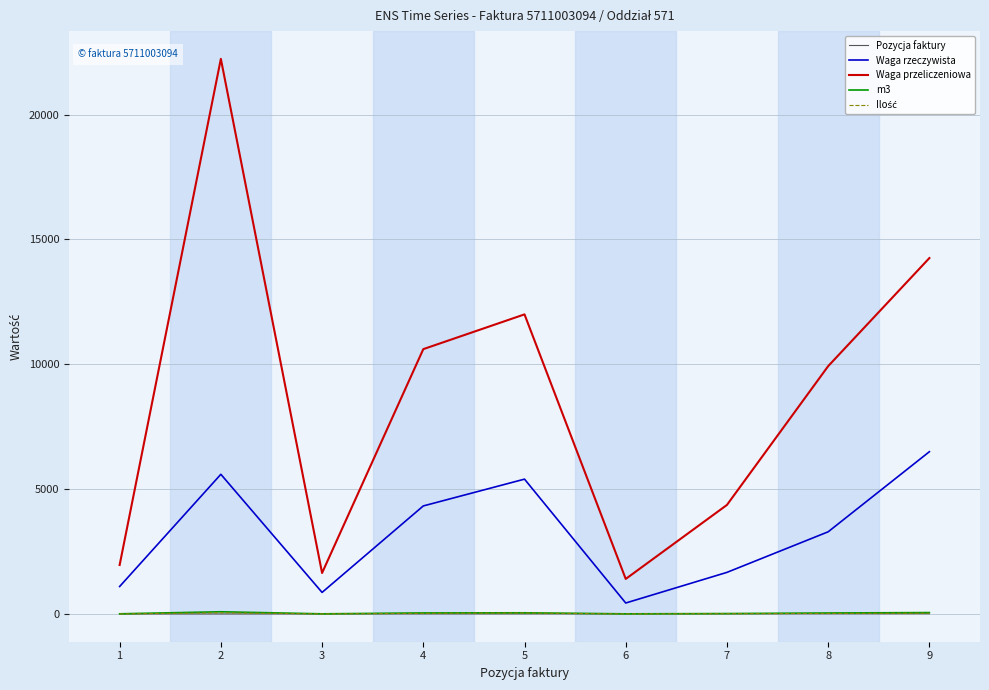

What is the greatest value displayed?

22234.0